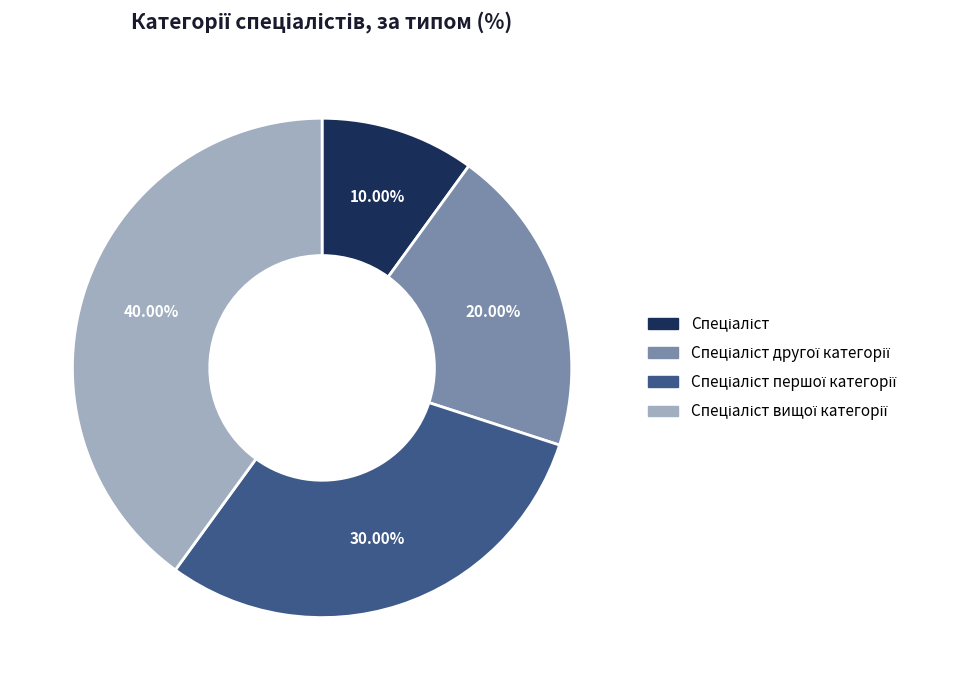

Does any single category account for the majority?

No